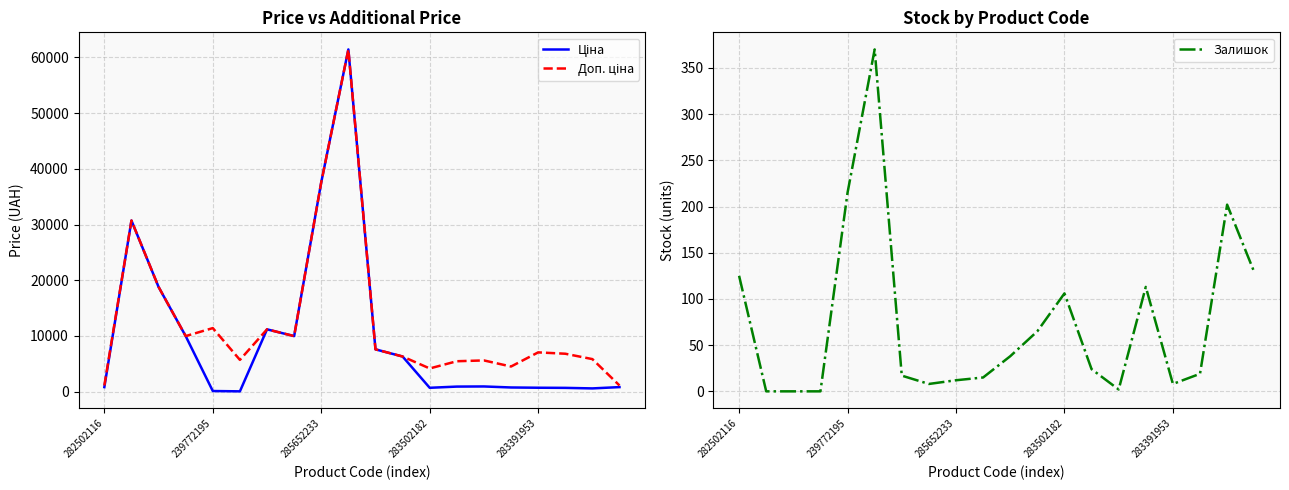

At which category is the sum across all series the highest?

9